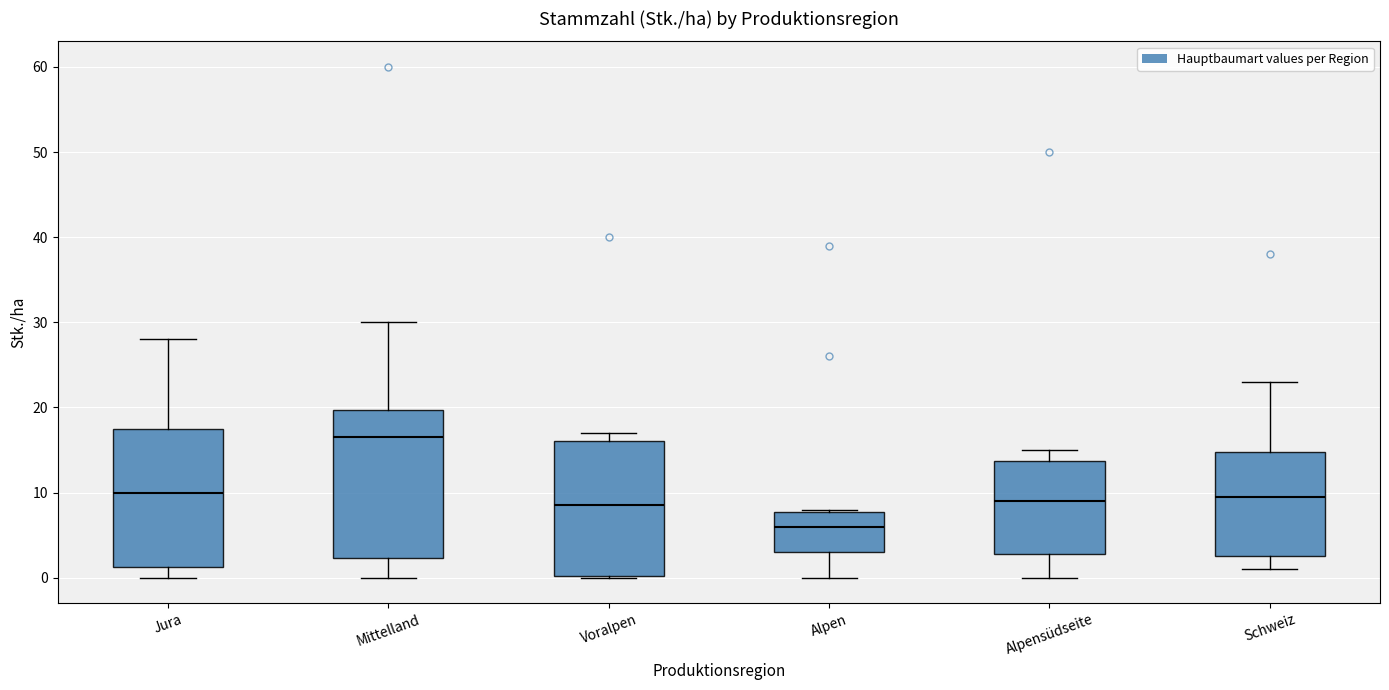

Reading left to right, transcribe this box plot: for each box, give where its median line is, the range the box spans, and where its two whiskers end, as read against the y-axis. The values are not printed on the chart, so give them approximately, as read against the axis.

Jura: median 10, box 1 to 18, whiskers 0 to 28
Mittelland: median 17, box 2 to 20, whiskers 0 to 30
Voralpen: median 9, box 0 to 16, whiskers 0 to 17
Alpen: median 6, box 3 to 8, whiskers 0 to 8
Alpensüdseite: median 9, box 3 to 14, whiskers 0 to 15
Schweiz: median 10, box 3 to 15, whiskers 1 to 23